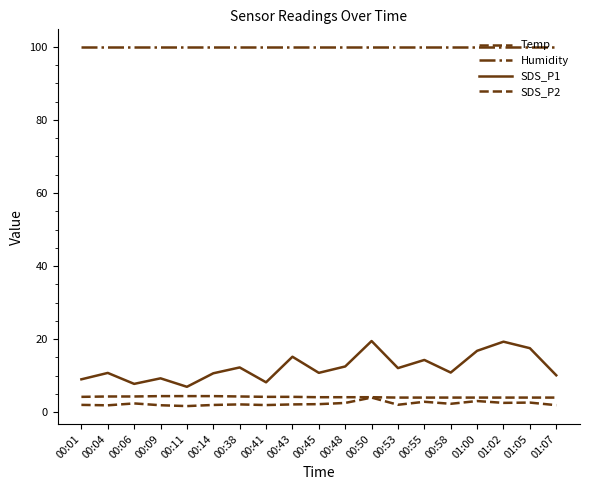

True or false: Humidity and SDS_P1 intersect in this chart.

False